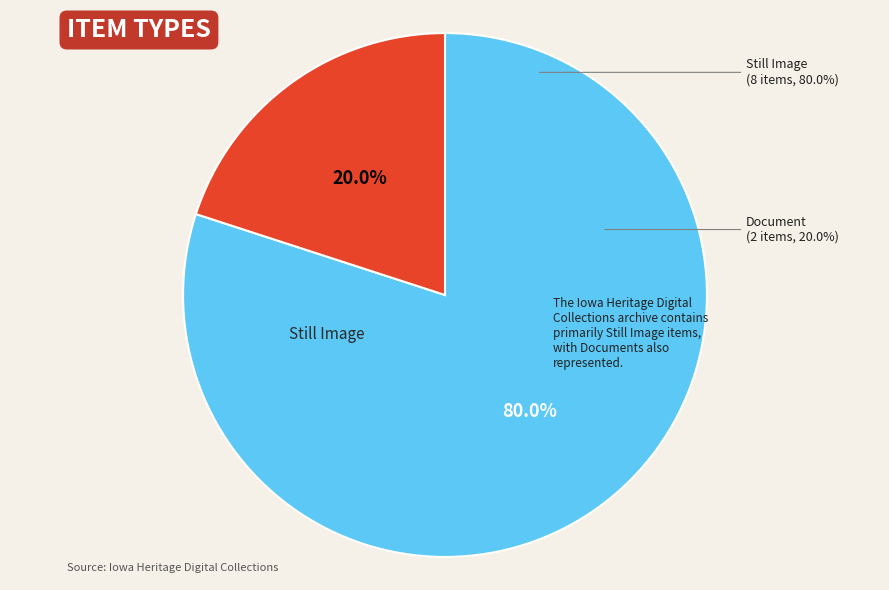

Does Document account for over 50% of the chart?

No